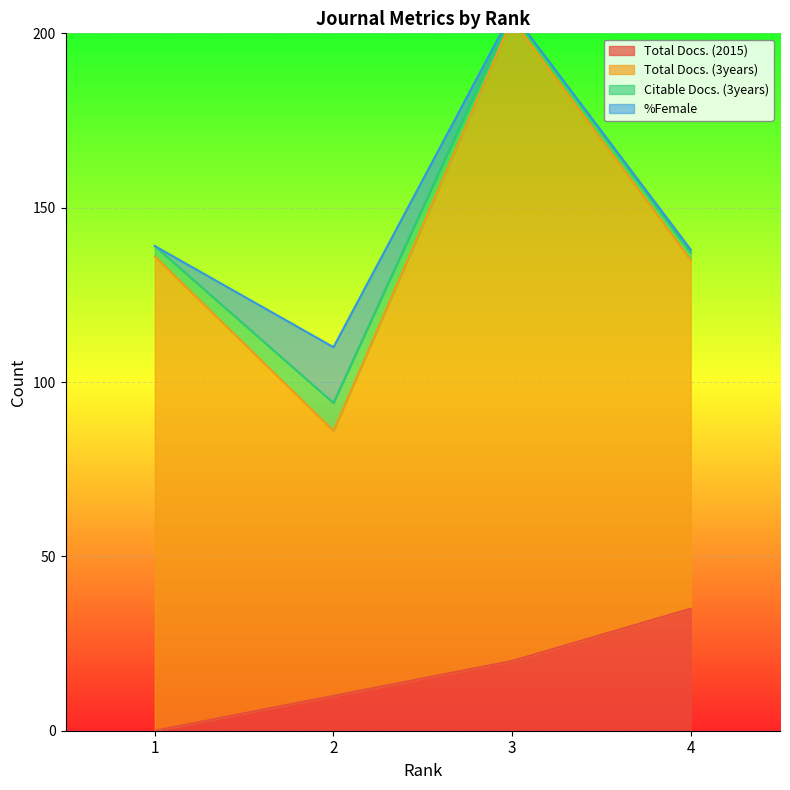

The Total Docs. (2015) series shows 49 at 4. True or false?

False